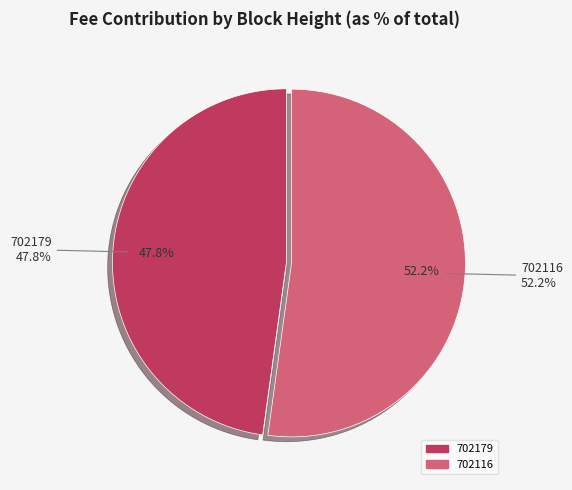

To the nearest percent, what percentage of the pie is 702116?

52%